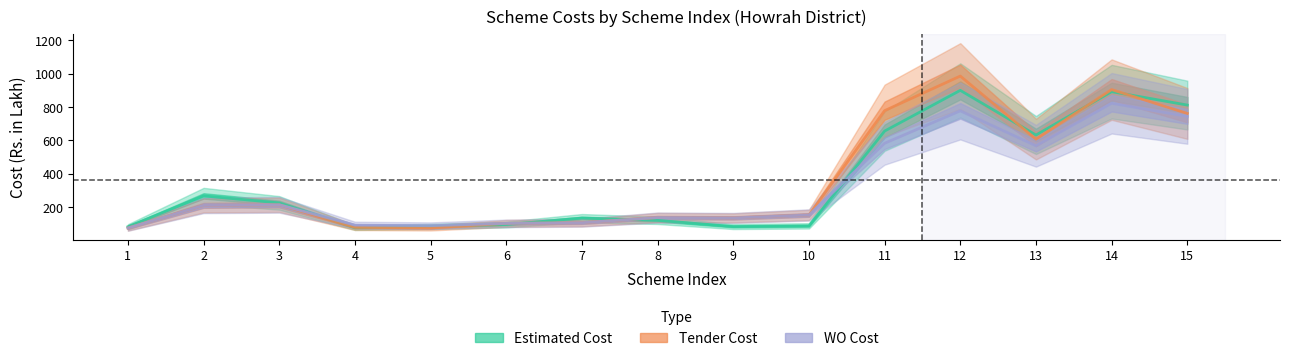

At which category does Estimated Cost reach its first local peak?

2